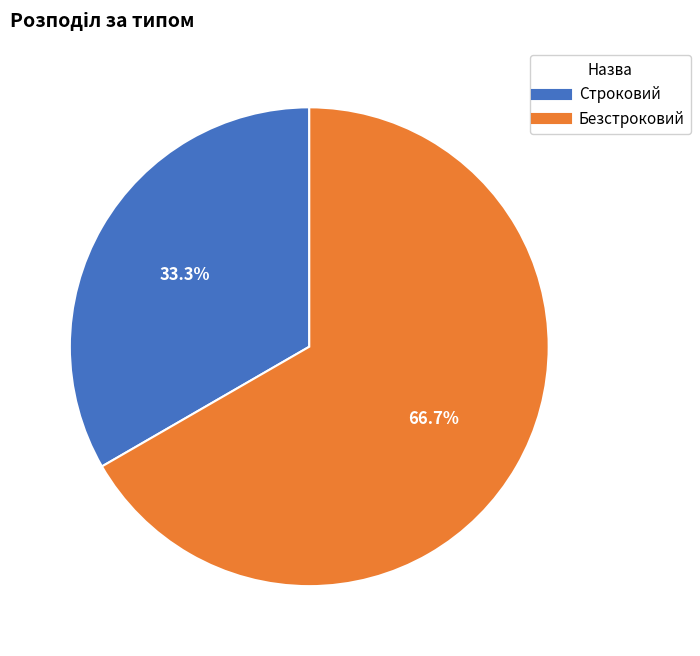

The Строковий slice represents 48% of the pie. True or false?

False